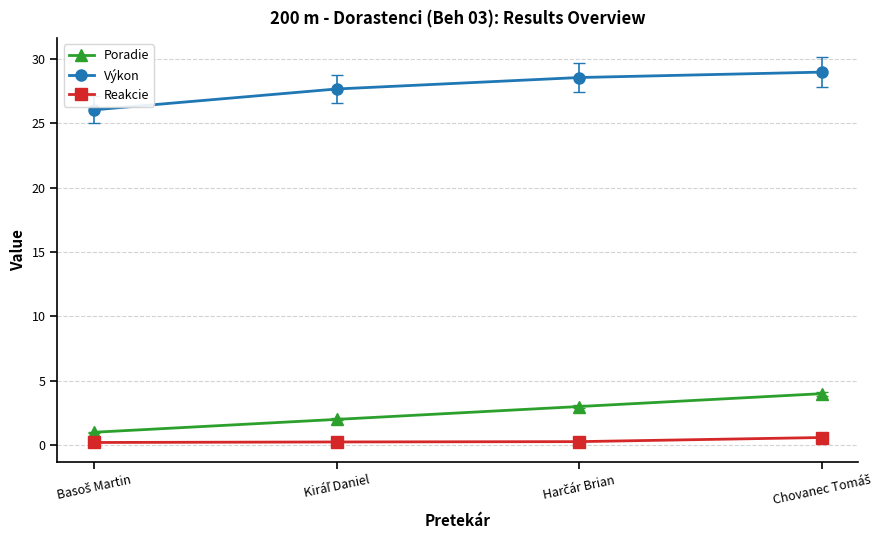

True or false: Výkon and Reakcie intersect in this chart.

False